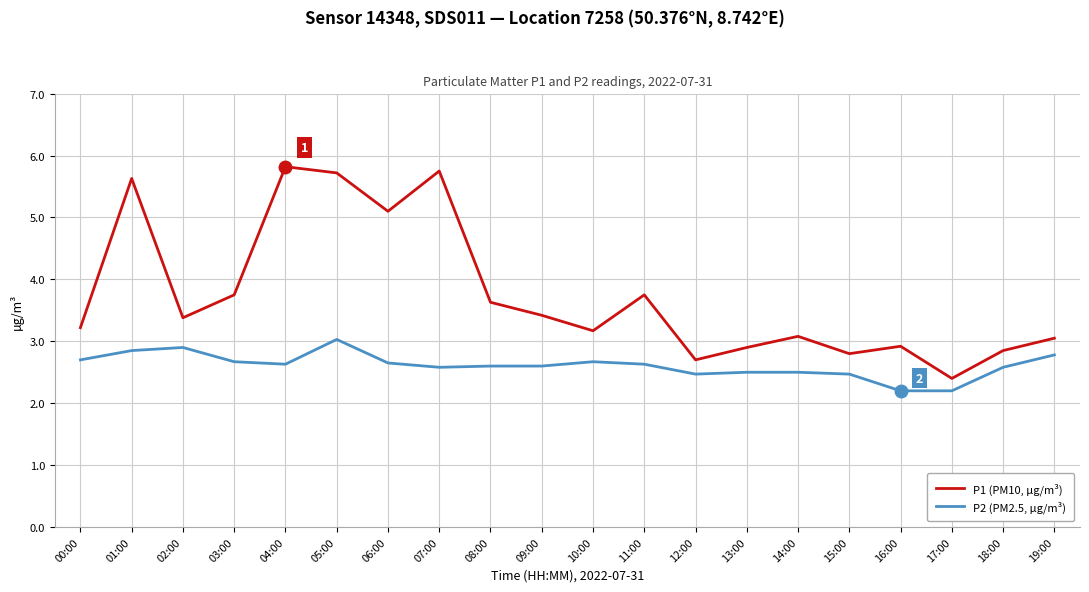

What is the sum of all P1 (PM10, µg/m³) values?

75.0